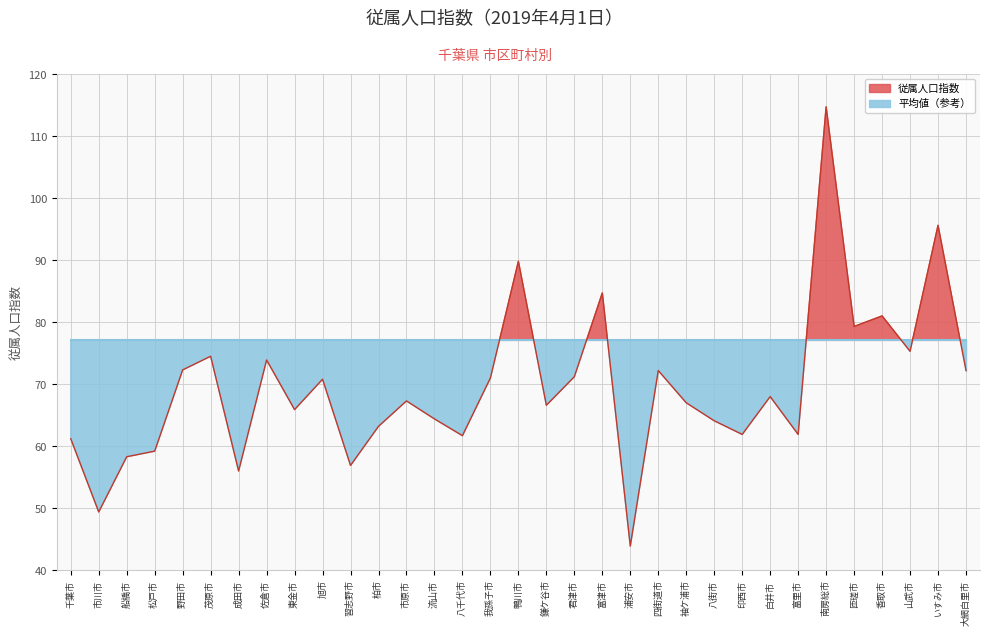

Count the number of values greater than 67.

17